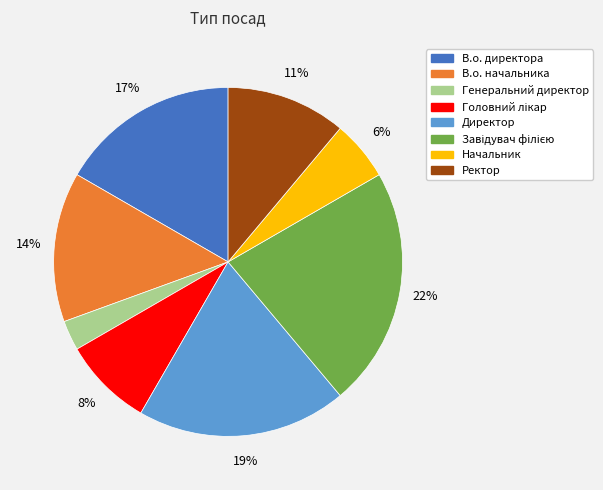

Does В.о. начальника account for over 50% of the chart?

No